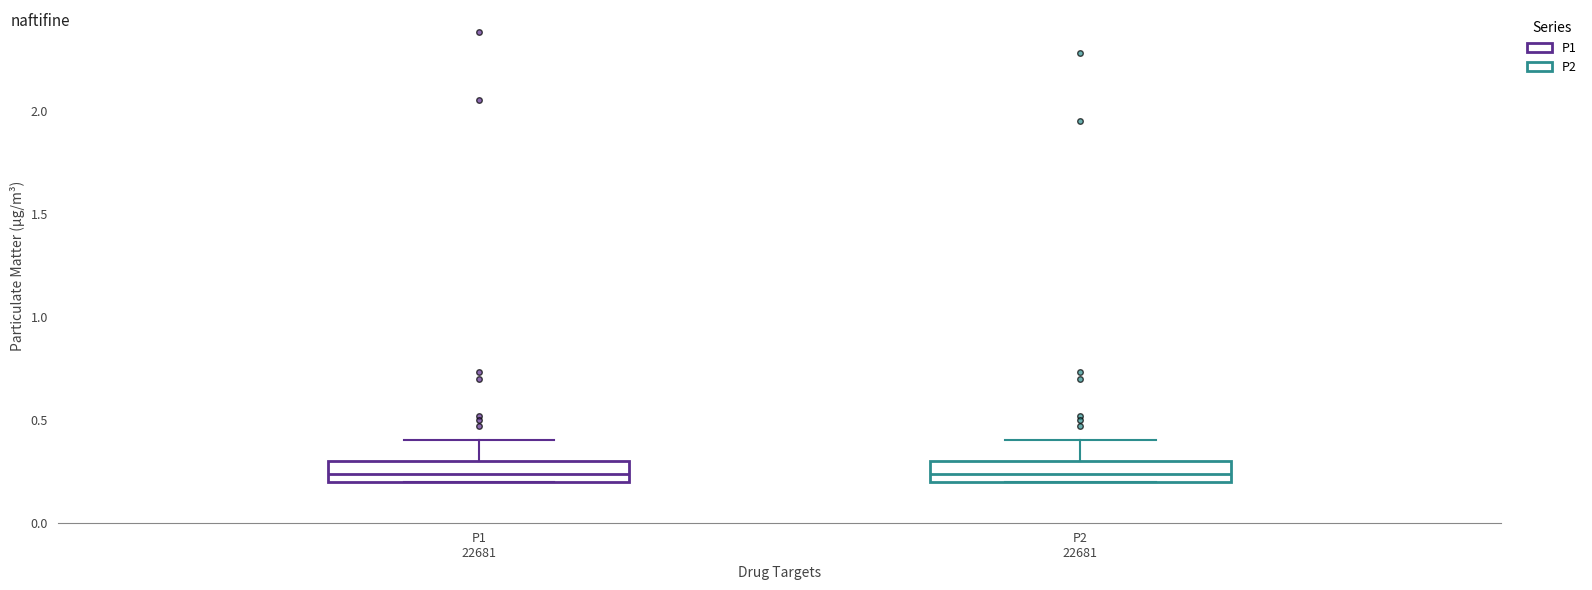

Where is the upper edge of the box for P2 22681 on the y-axis? The values are not printed on the chart, so give them approximately, as read against the axis.

0.30